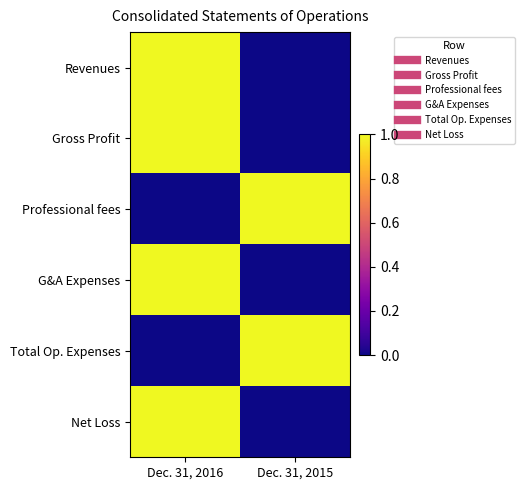

At how many categories does at least one series exceed 0?

2